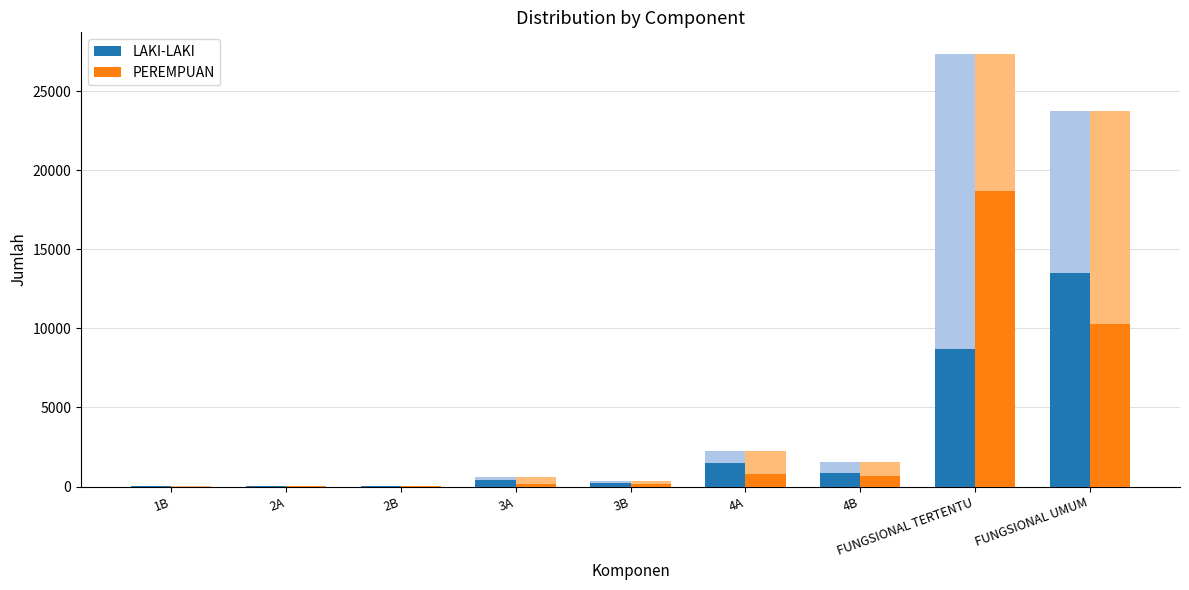

At which category does the chart reach its peak across all series?

FUNGSIONAL TERTENTU